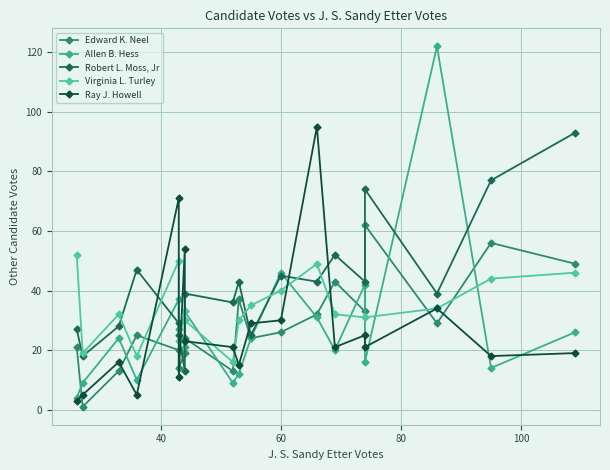

What is the lowest value of the Edward K. Neel series?

1